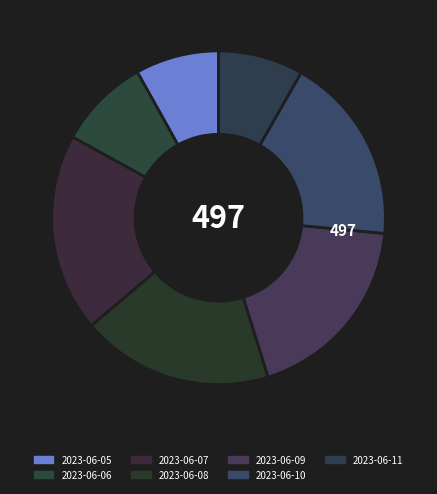

How many slices are in this pie chart?

7